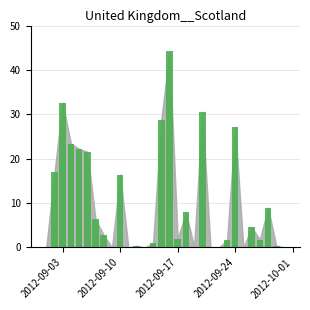

Are the bars horizontal?

No